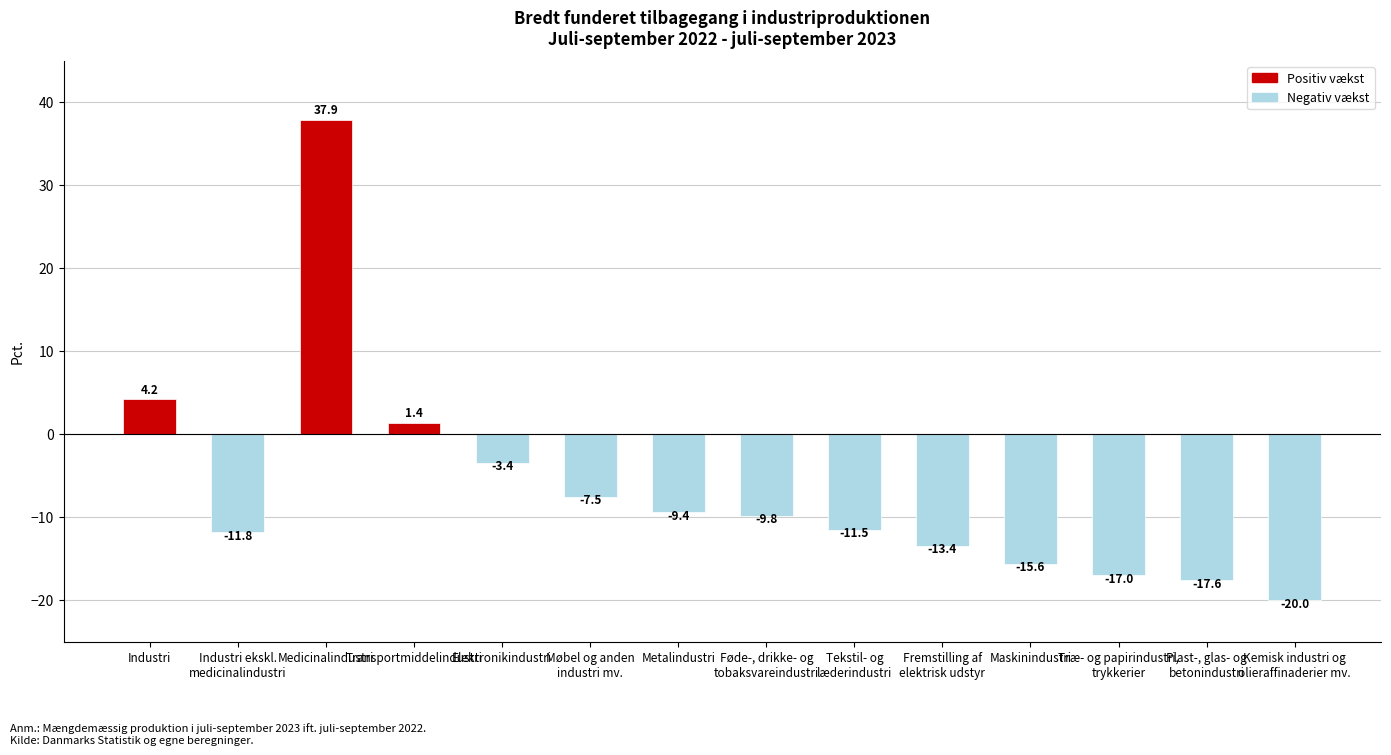

How many data points are above -9?

5